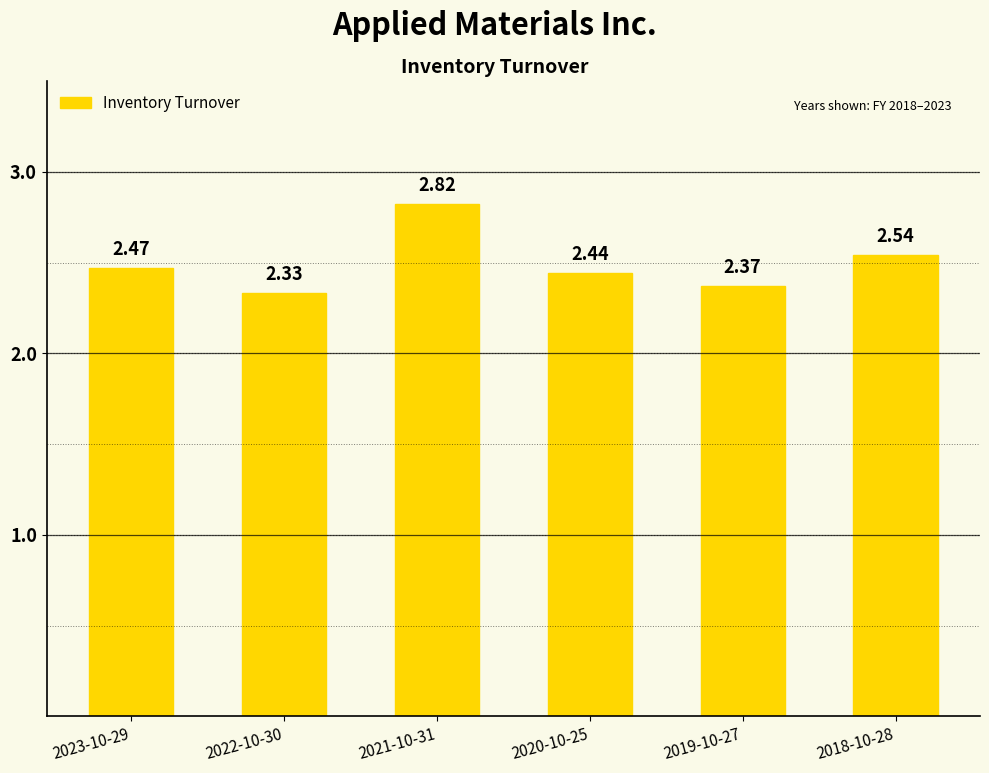

What is the sum of all values?

15.0